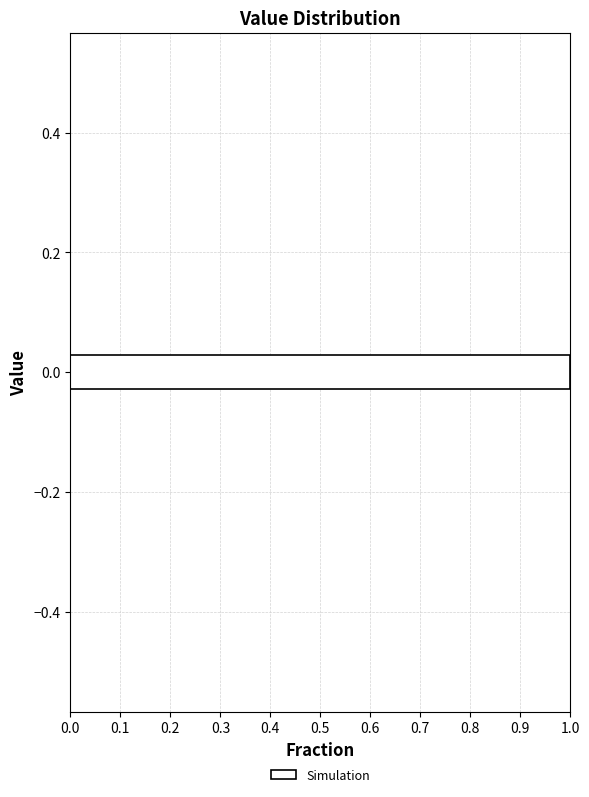

Around what value on the y-axis is the longest bar? Give the approximate position of its centre, as read against the axis.

0.00